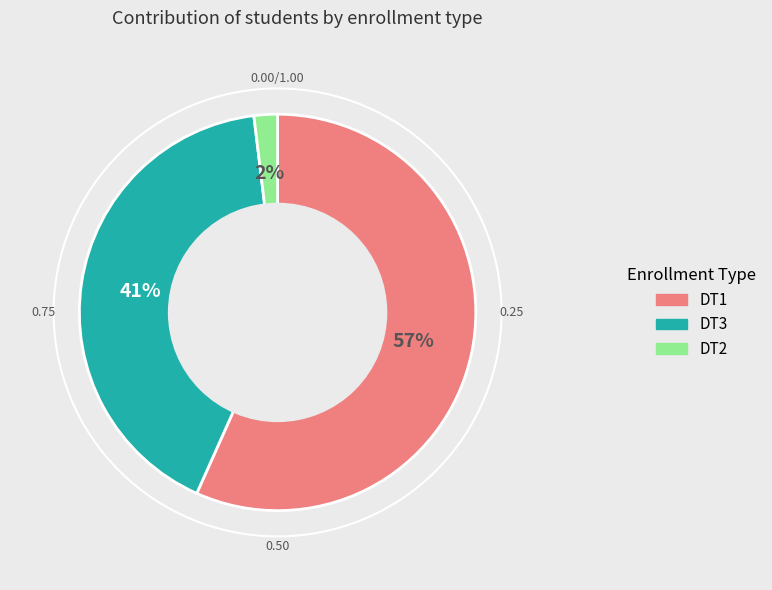

To the nearest percent, what portion does DT3 represent?

41%